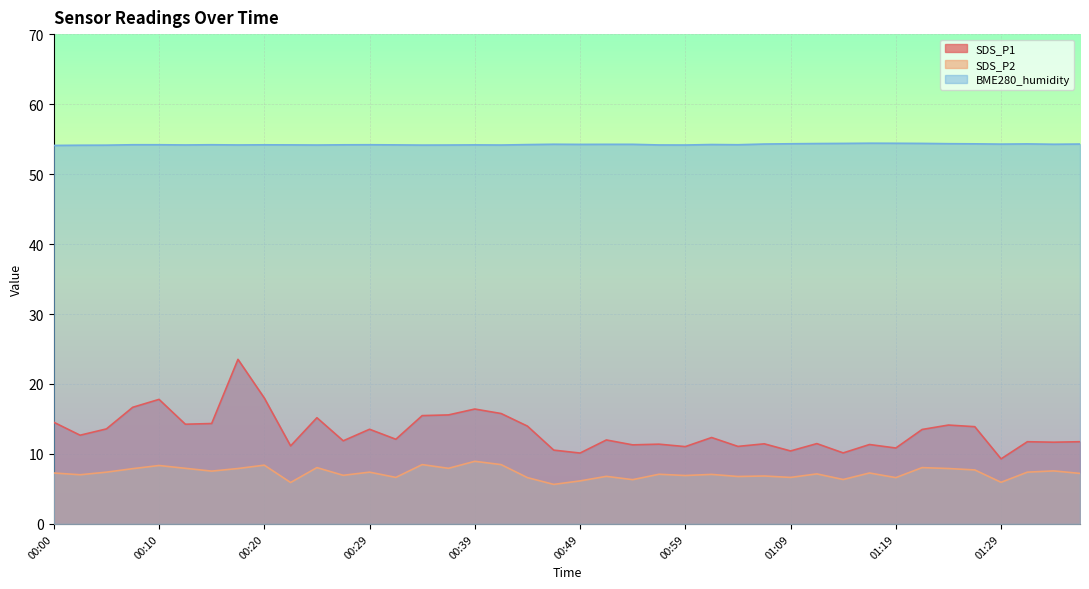

What is the label of the 38th point from the right?

00:05